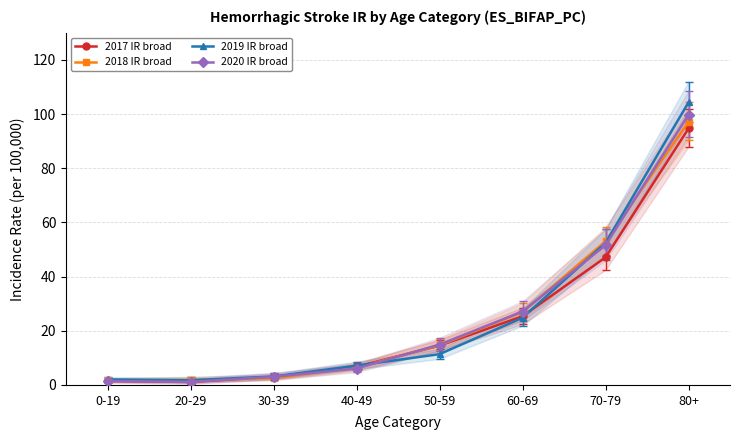

How many lines are shown in the chart?

4